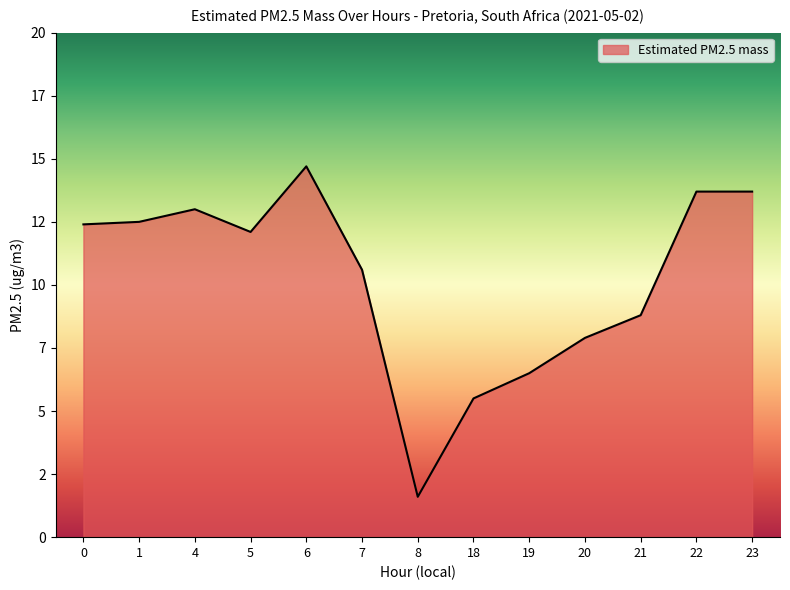

Reading left to right, extract all data points from this chart.

12.4	12.5	13.0	12.1	14.7	10.6	1.6	5.5	6.5	7.9	8.8	13.7	13.7